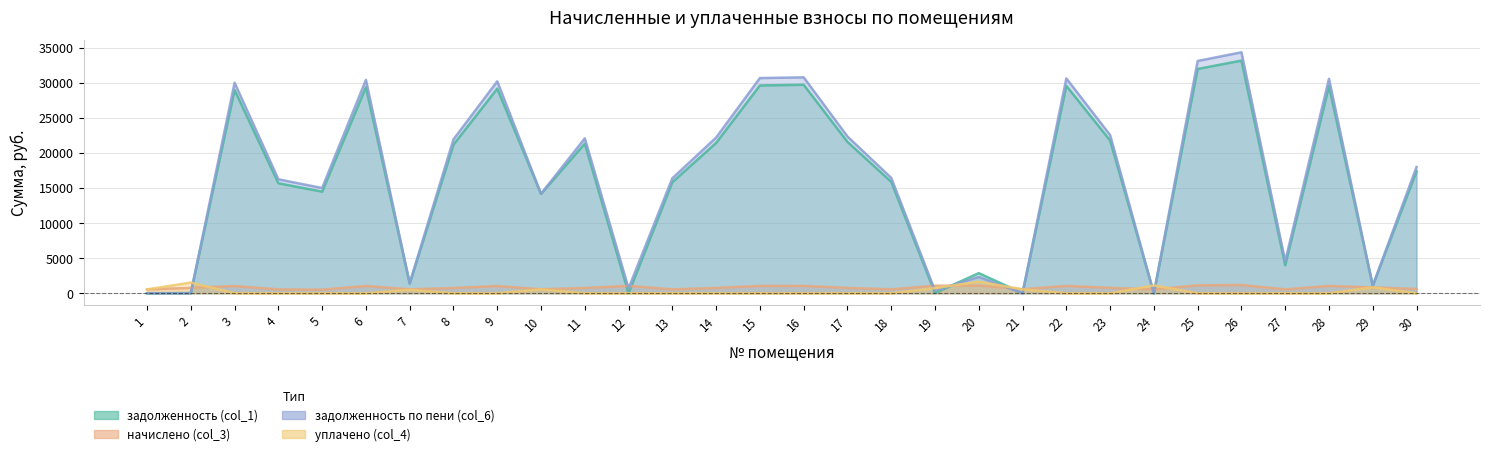

Which series has the largest range (max minus min)?

задолженность по пени (col_6)